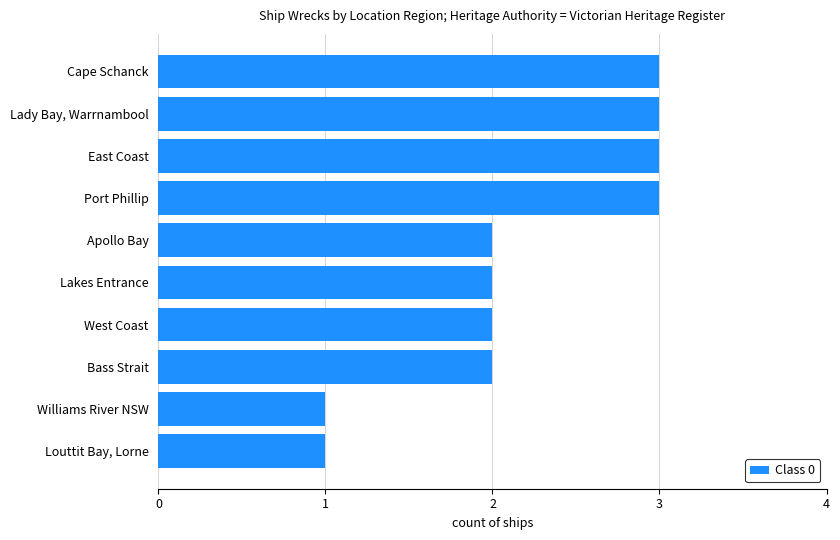

Approximately how many times larger is the value at West Coast compared to Lady Bay, Warrnambool?

0.7